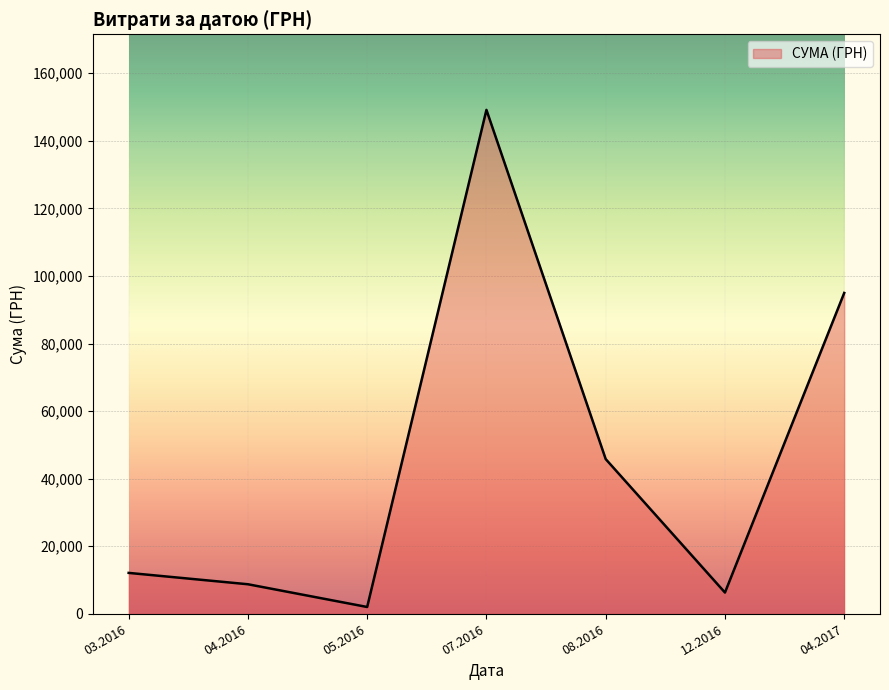

List the labels in order of value, largest first.

07.2016, 04.2017, 08.2016, 03.2016, 04.2016, 12.2016, 05.2016